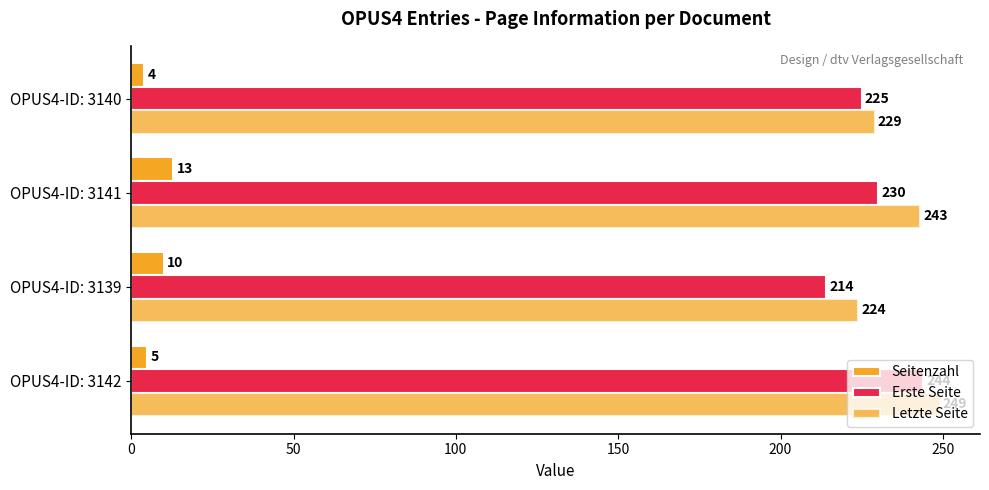

What is the value of the Erste Seite bar at the 2nd from the left?

214